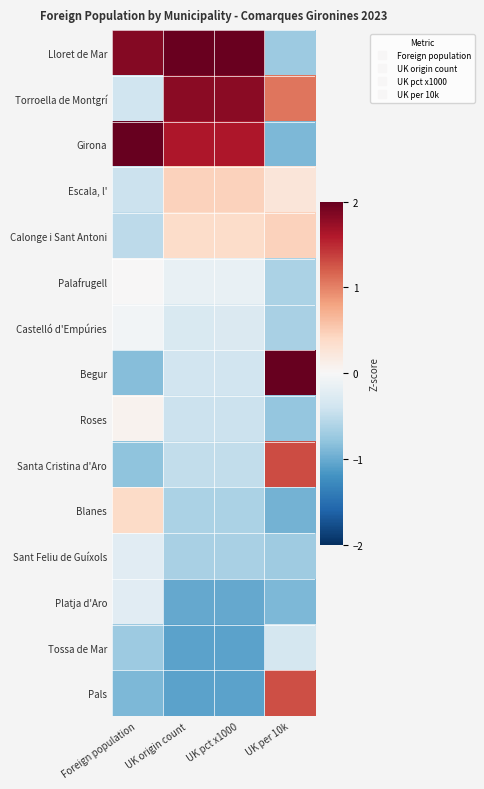

Rank the series at UK pct x1000 from lowest to highest value.

Tossa de Mar, Pals, Platja d'Aro, Sant Feliu de Guíxols, Blanes, Santa Cristina d'Aro, Roses, Begur, Castelló d'Empúries, Palafrugell, Calonge i Sant Antoni, Escala, l', Girona, Torroella de Montgrí, Lloret de Mar